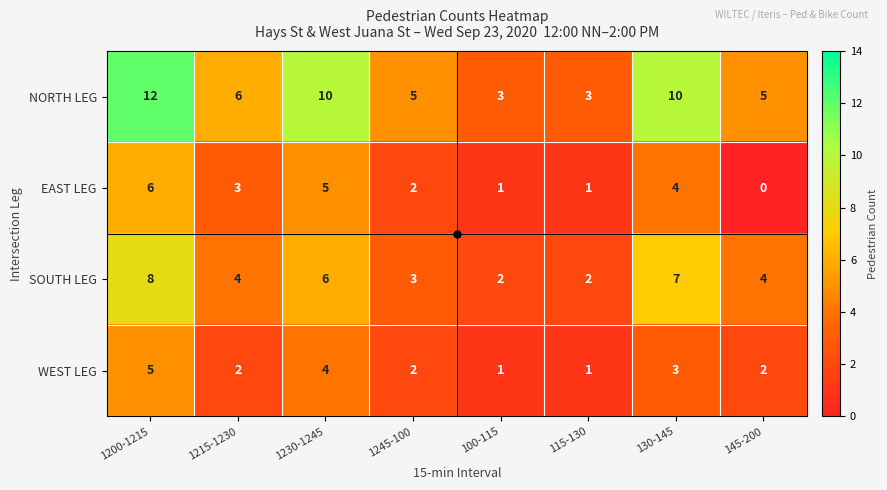

Which label corresponds to the largest value in the chart?

1200-1215